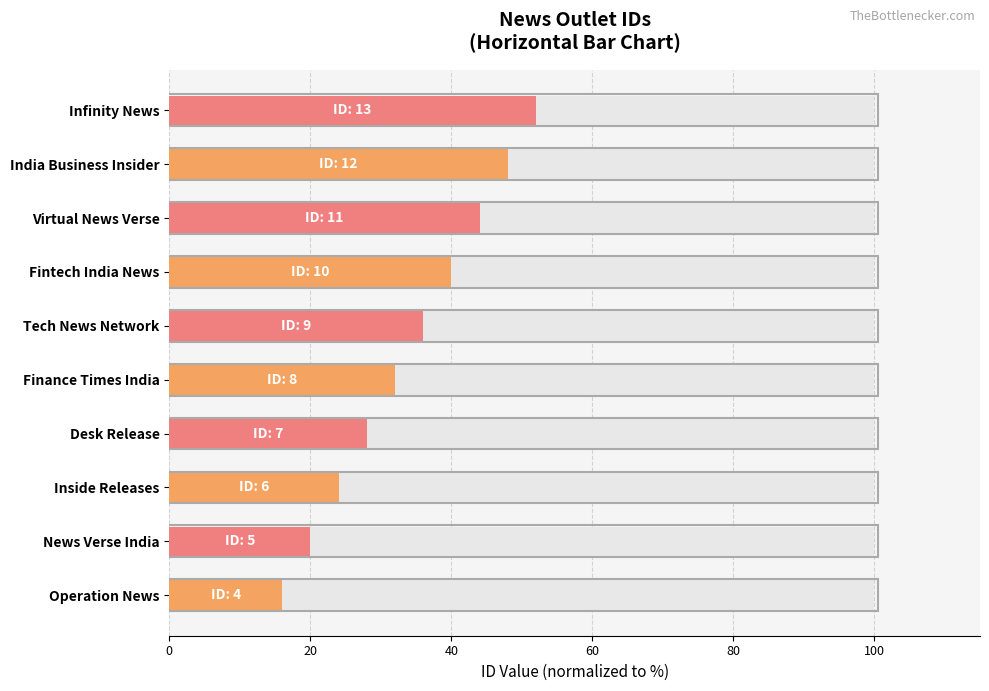

Reading left to right, what are all the values shown in this chart?

16.0	20.0	24.0	28.0	32.0	36.0	40.0	44.0	48.0	52.0